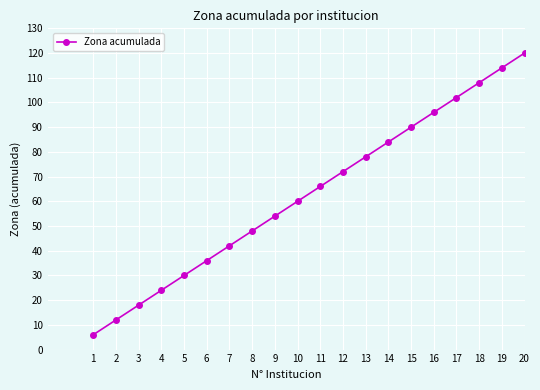

Rank the categories by value from highest to lowest.

20, 19, 18, 17, 16, 15, 14, 13, 12, 11, 10, 9, 8, 7, 6, 5, 4, 3, 2, 1